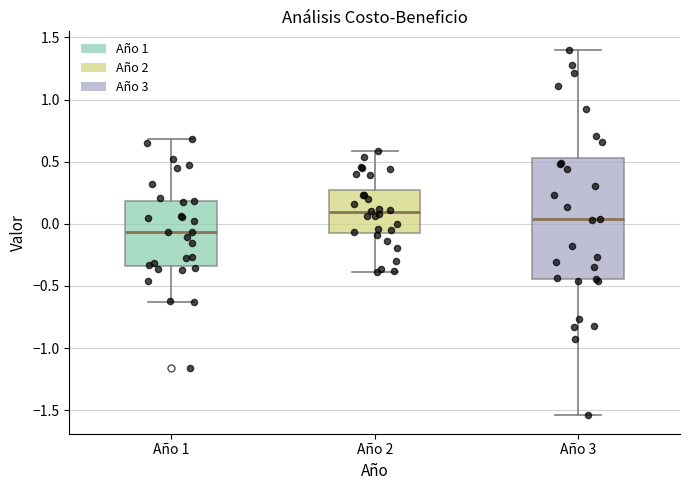

Which box is the tallest, from its lower edge to its upper edge?

Año 3